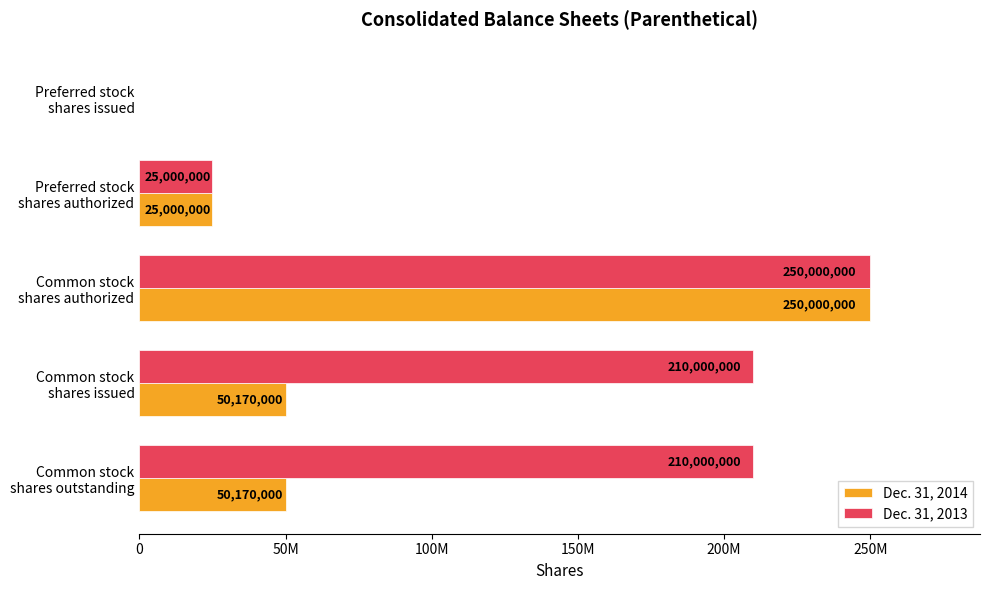

Which category has the highest value in the Dec. 31, 2013 series?

Common stock
shares authorized